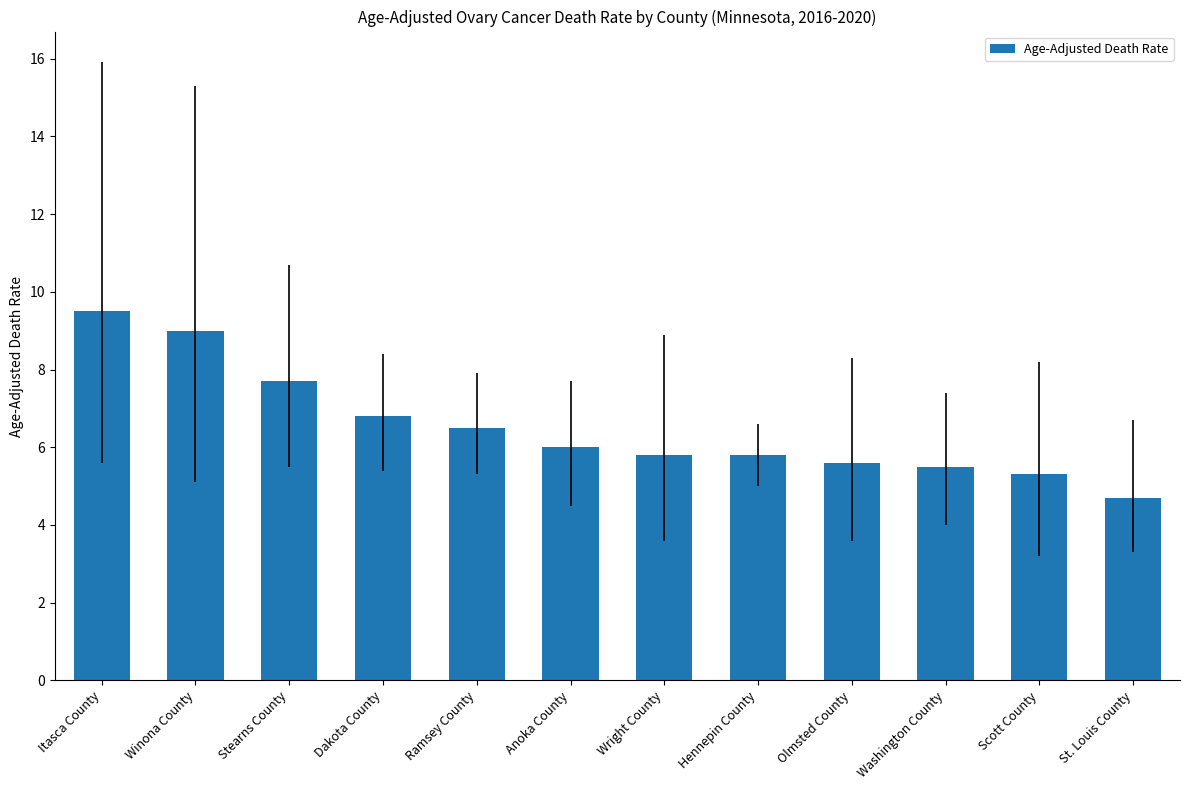

What is the label of the 1st bar from the right?

St. Louis County